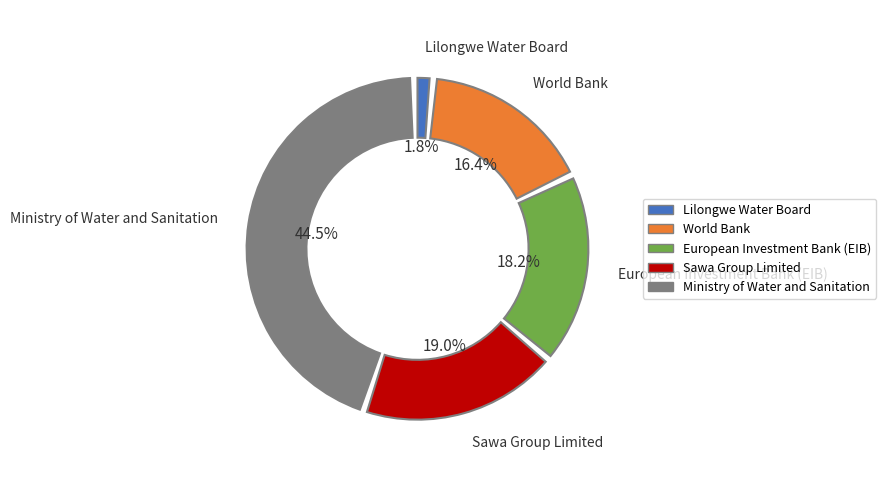

What percentage is the Lilongwe Water Board slice, to the nearest percent?

2%